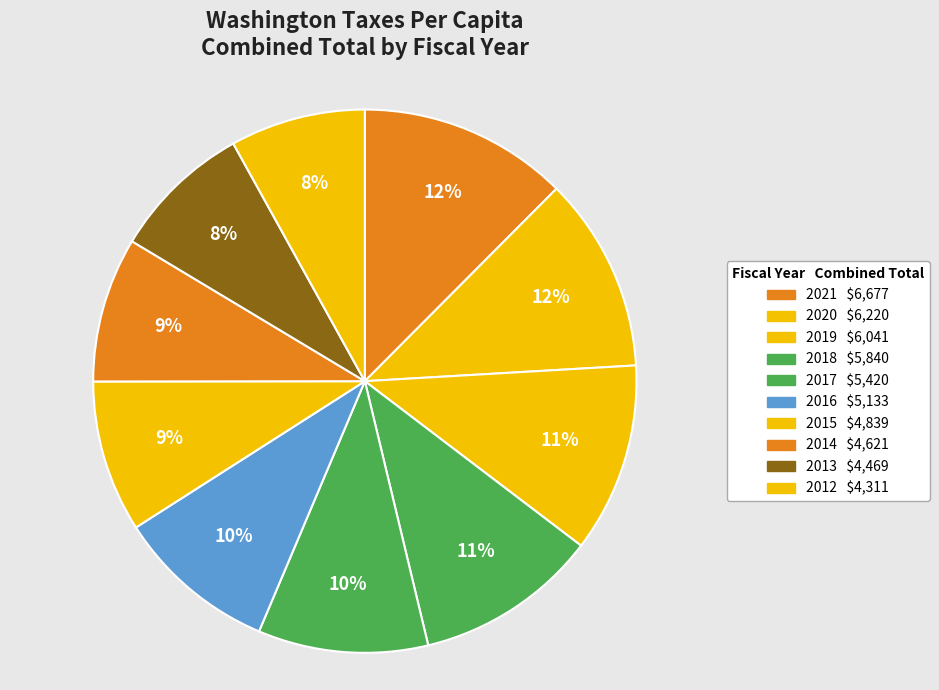

To the nearest percent, what portion does 2020 represent?

12%